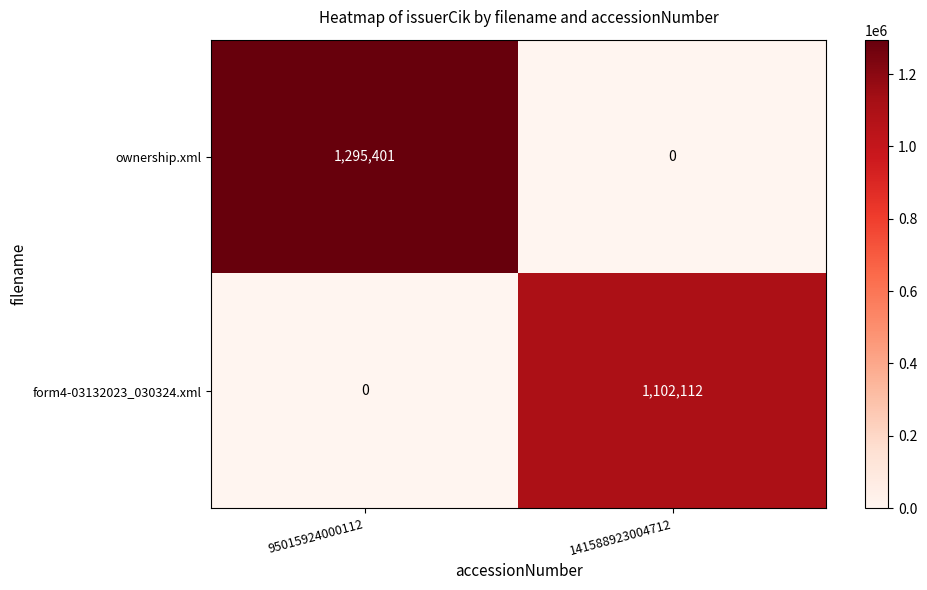

Is it true that form4-03132023_030324.xml equals 482312 at 95015924000112?

False